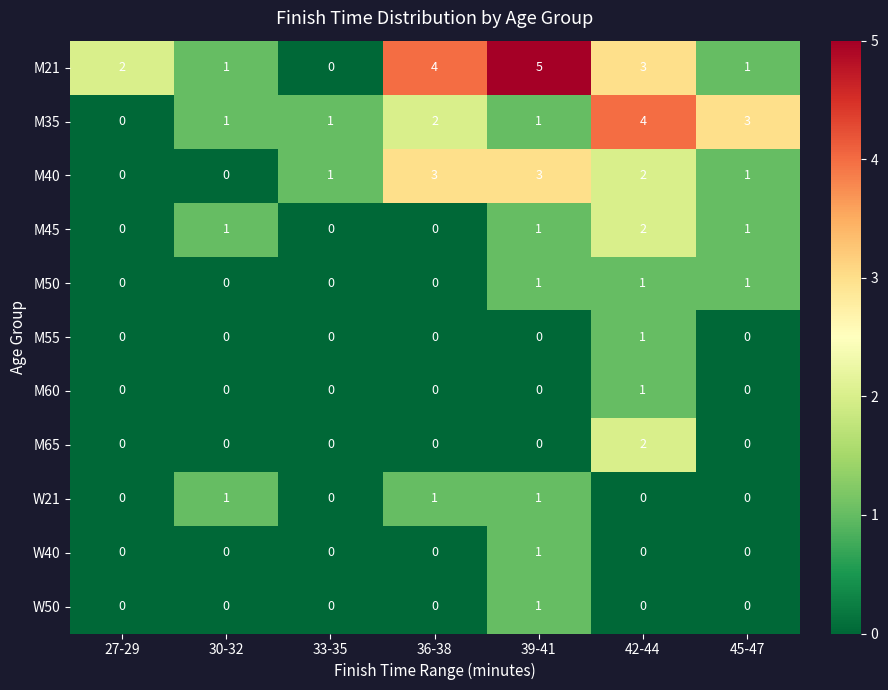

Which series changed the most between 27-29 and 45-47?

M35